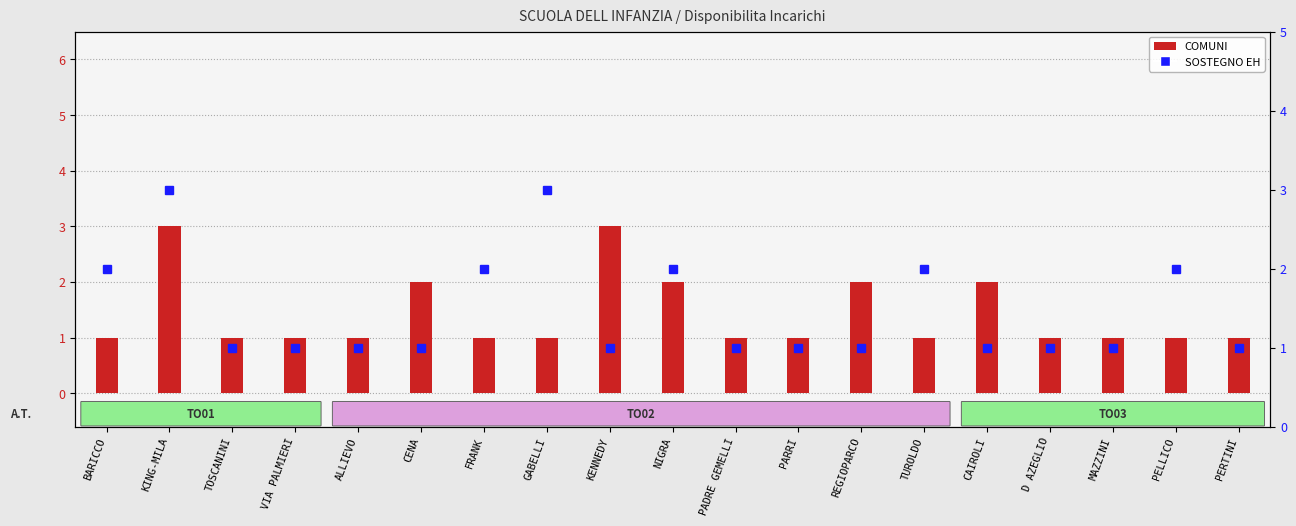

What is the minimum value for COMUNI?

1